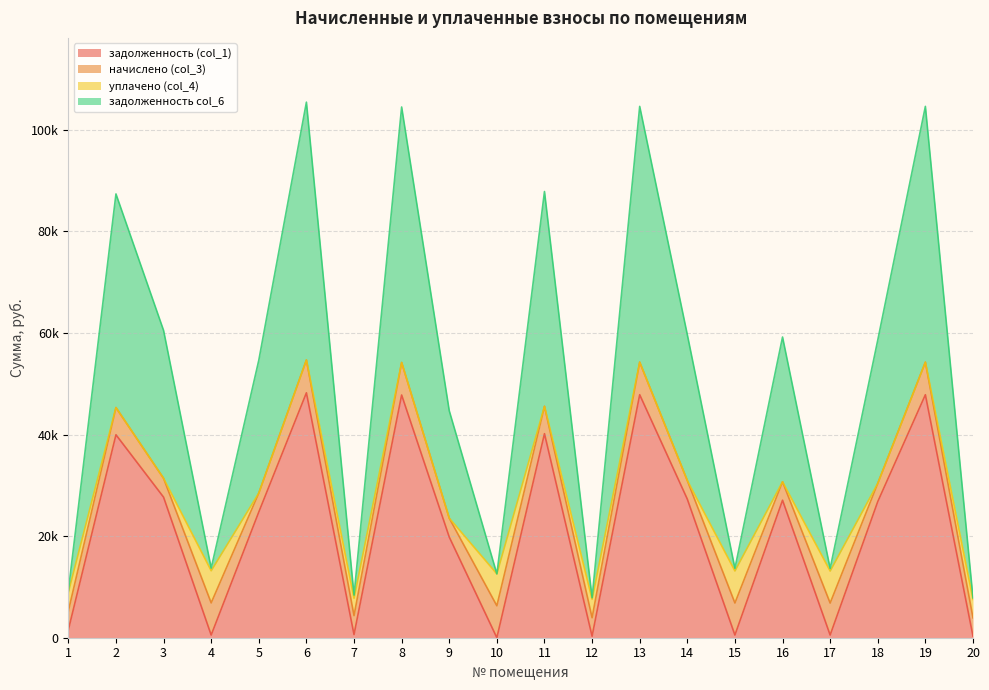

Is it true that задолженность col_6 equals 43617.0 at 5?

False